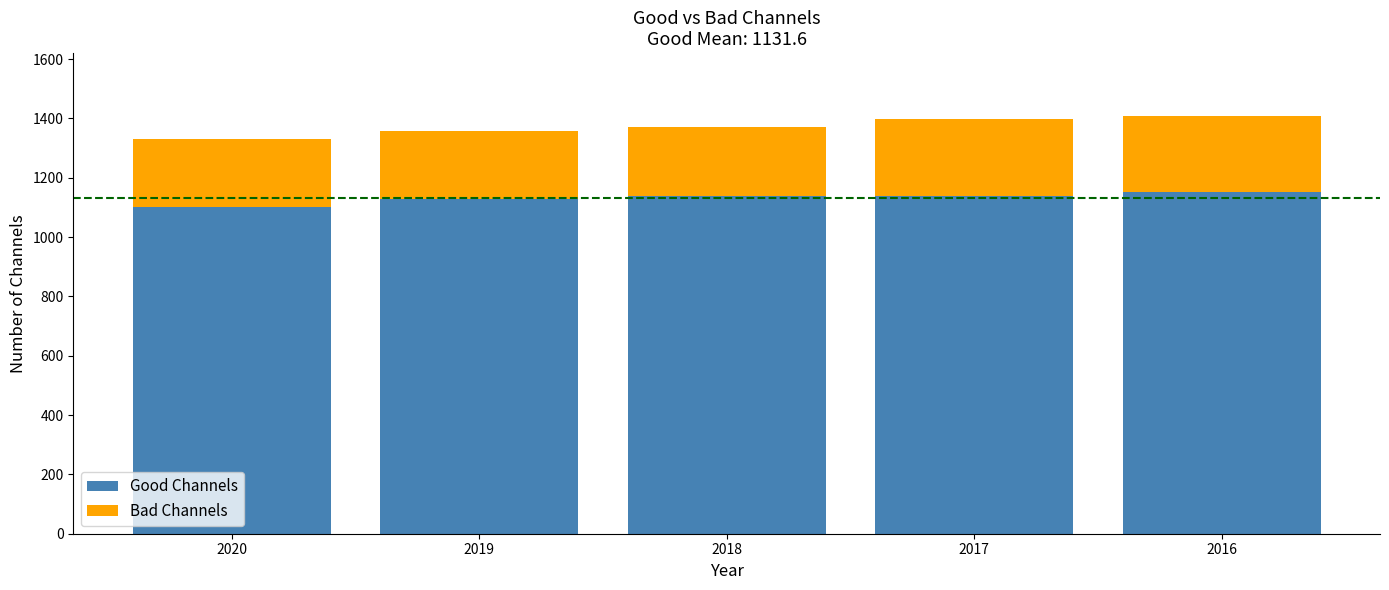

What is the total value across all series at 2019?

1359